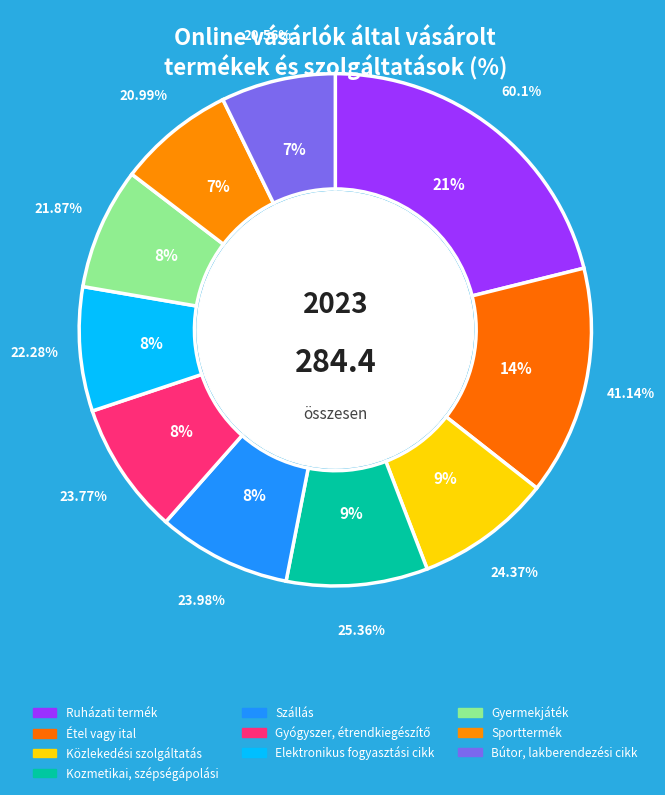

What percentage is the Étel vagy ital slice, to the nearest percent?

14%